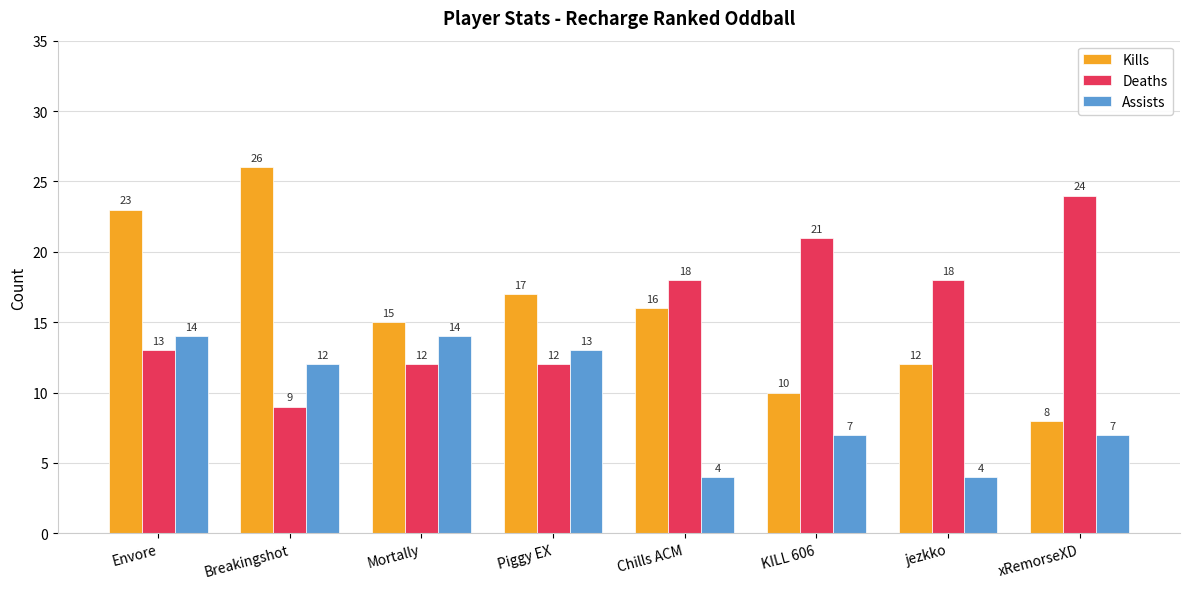

Which series changed the most between Breakingshot and xRemorseXD?

Kills